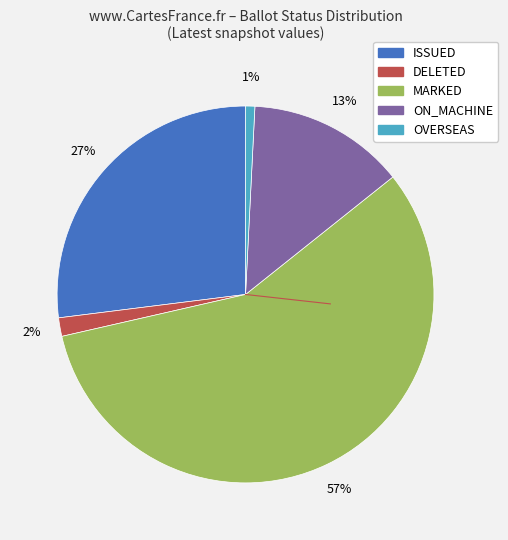

To the nearest percent, what is the average slice percentage?

20%